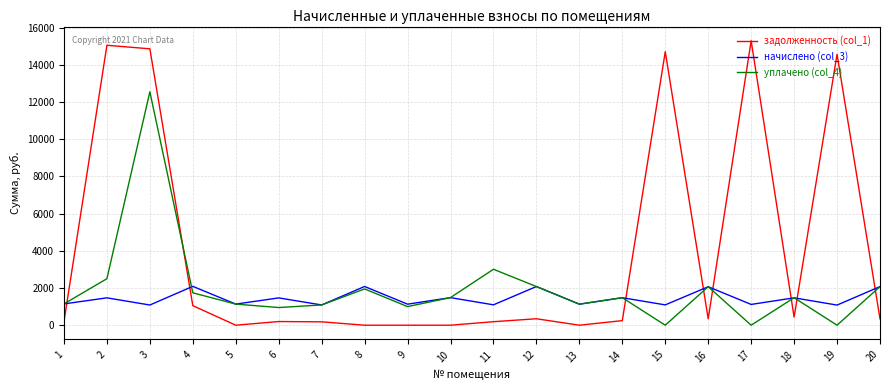

The начислено (col_3) series shows 551.1 at 5. True or false?

False